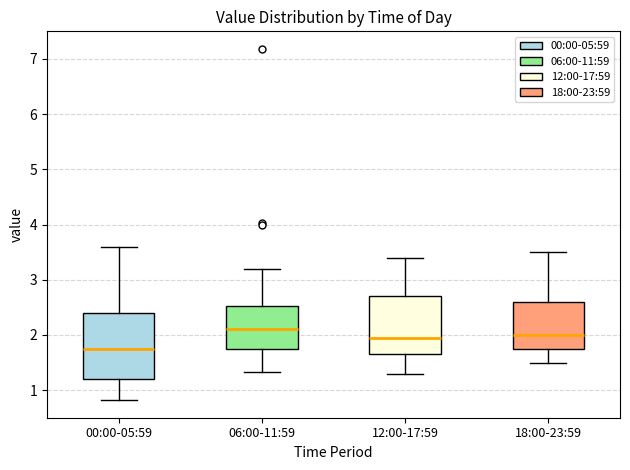

Reading left to right, read every box against the y-axis: the position of its median line, the range the box covers, and the ends of its whiskers. The values are not printed on the chart, so give them approximately, as read against the axis.

00:00-05:59: median 1.8, box 1.2 to 2.4, whiskers 0.8 to 3.6
06:00-11:59: median 2.1, box 1.8 to 2.5, whiskers 1.3 to 3.2
12:00-17:59: median 2.0, box 1.7 to 2.7, whiskers 1.3 to 3.4
18:00-23:59: median 2.0, box 1.8 to 2.6, whiskers 1.5 to 3.5